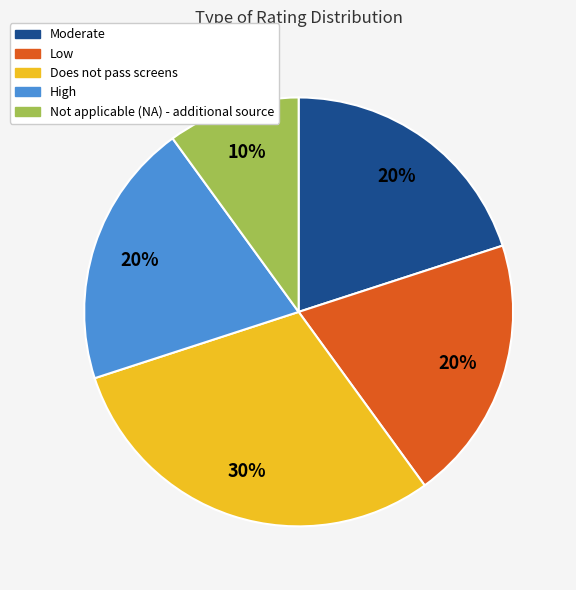

Is there any slice that represents more than half of the pie?

No